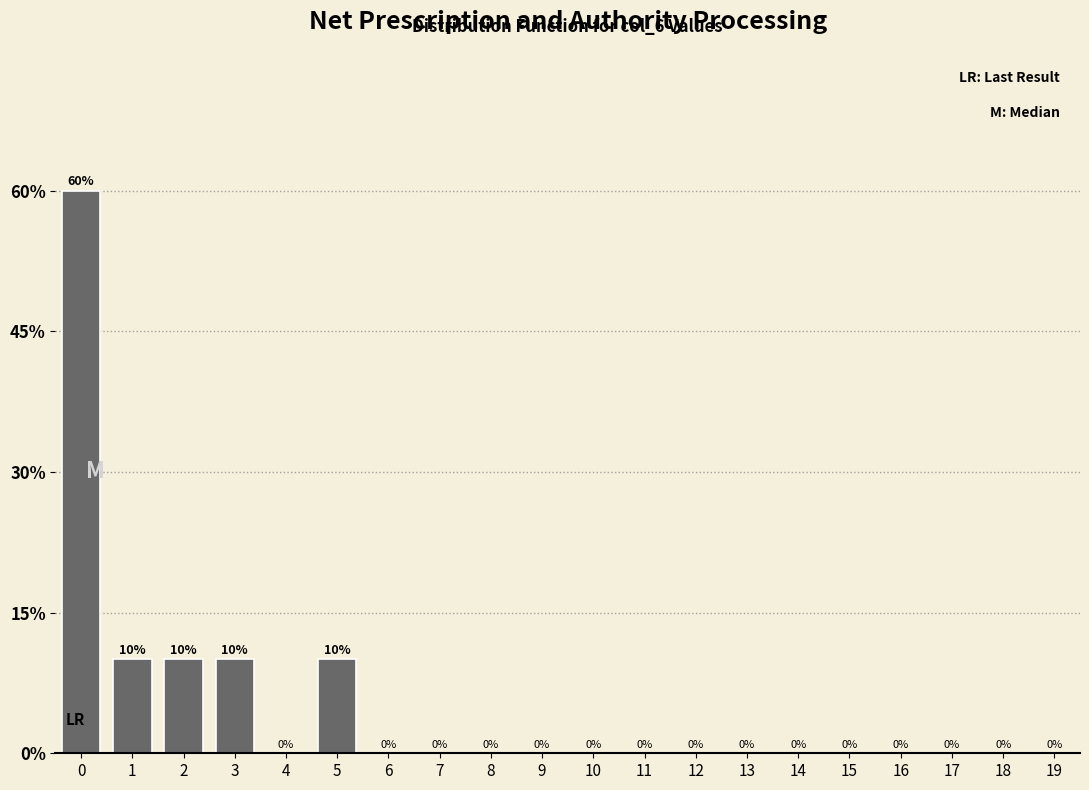

Reading left to right, extract all data points from this chart.

0=60	1=10	2=10	3=10	4=0	5=10	6=0	7=0	8=0	9=0	10=0	11=0	12=0	13=0	14=0	15=0	16=0	17=0	18=0	19=0